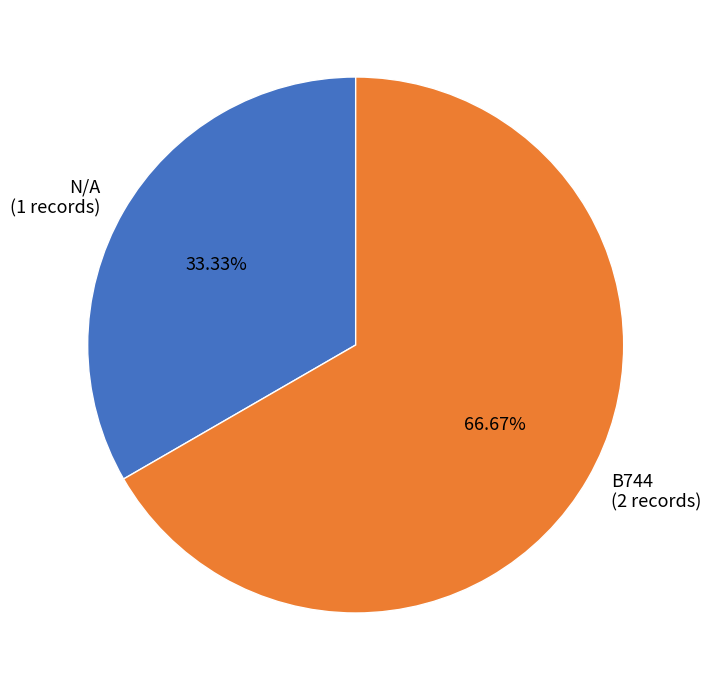

How many slices are in this pie chart?

2